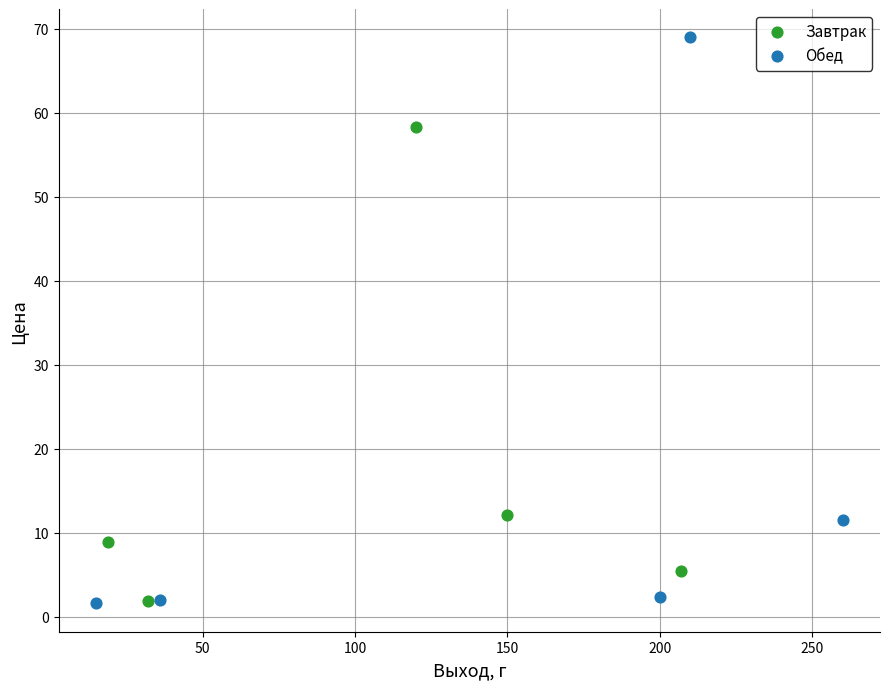

Which series has the largest Y range (max minus min)?

Обед